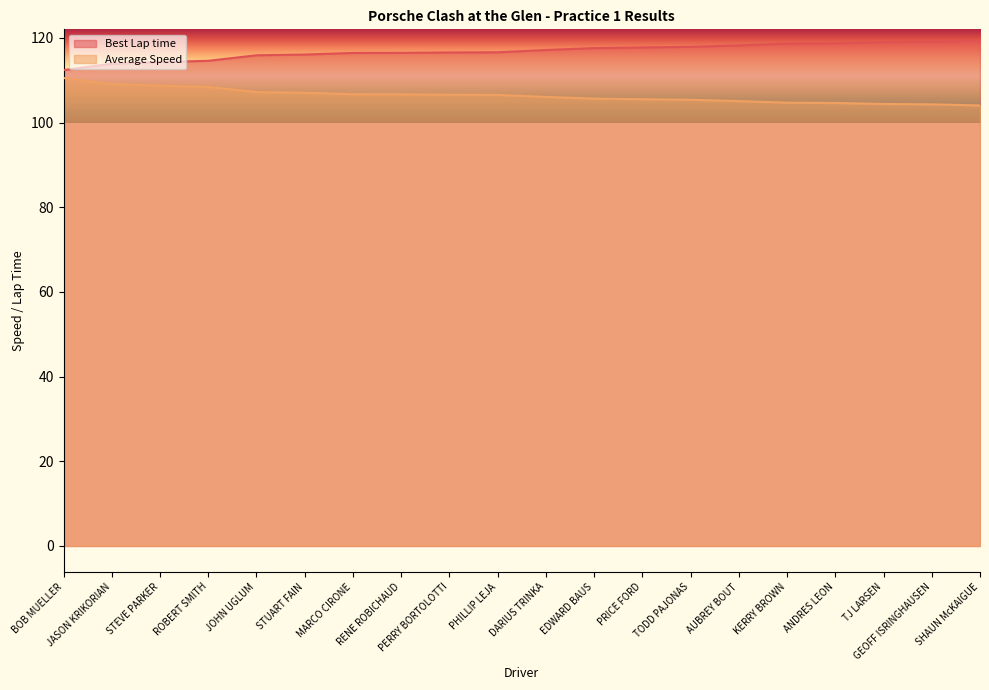

What value does the Average Speed series have at EDWARD BAUS?

105.6